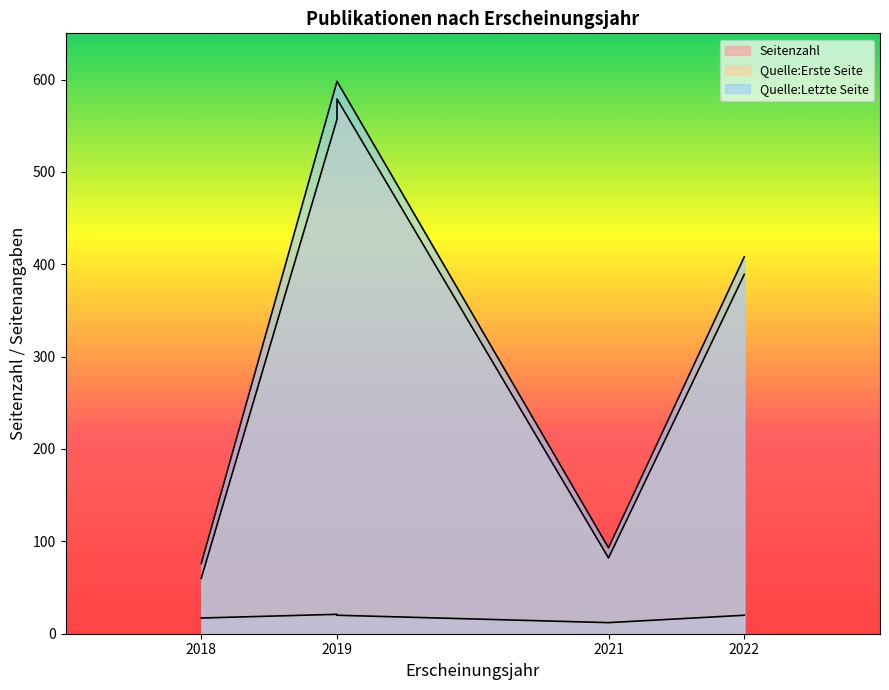

Between 2018 and 2022, which is larger?

2022